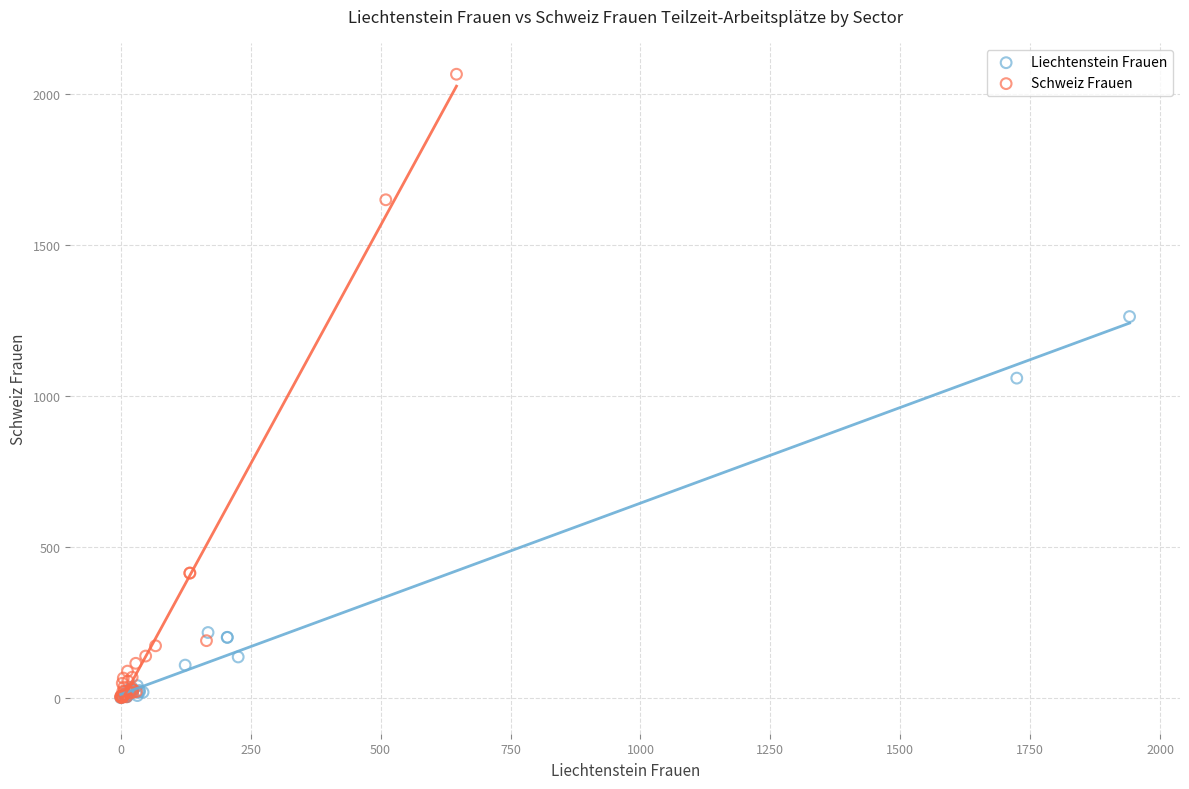

What are all the series names shown in the legend?

Liechtenstein Frauen, Schweiz Frauen